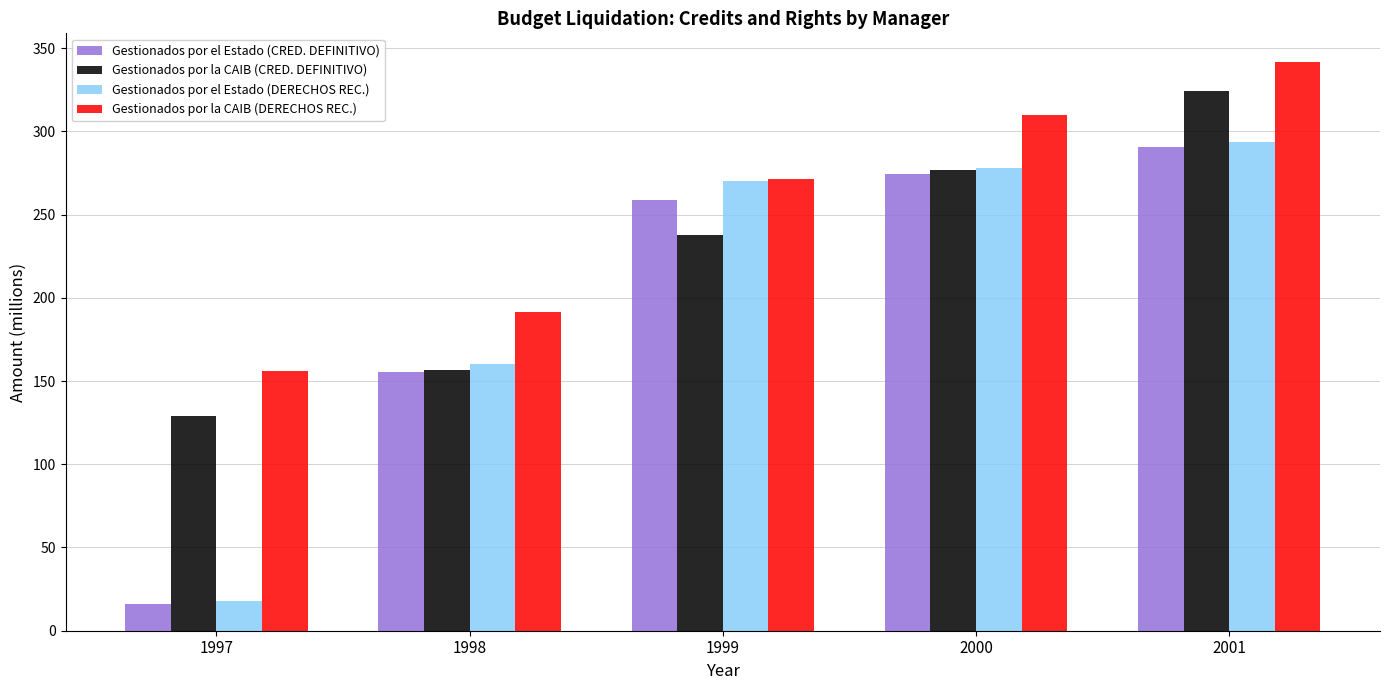

Which series has the widest spread of values?

Gestionados por el Estado (DERECHOS REC.)